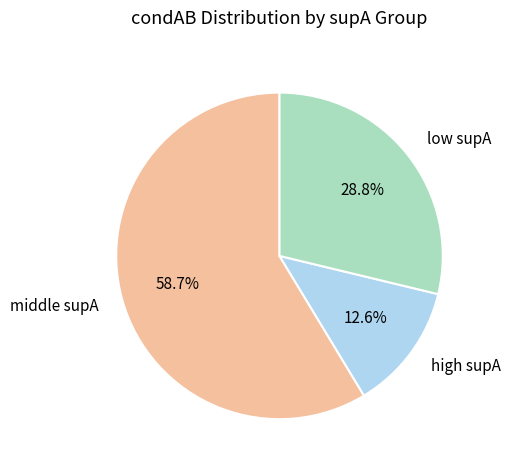

What is the majority slice?

middle supA